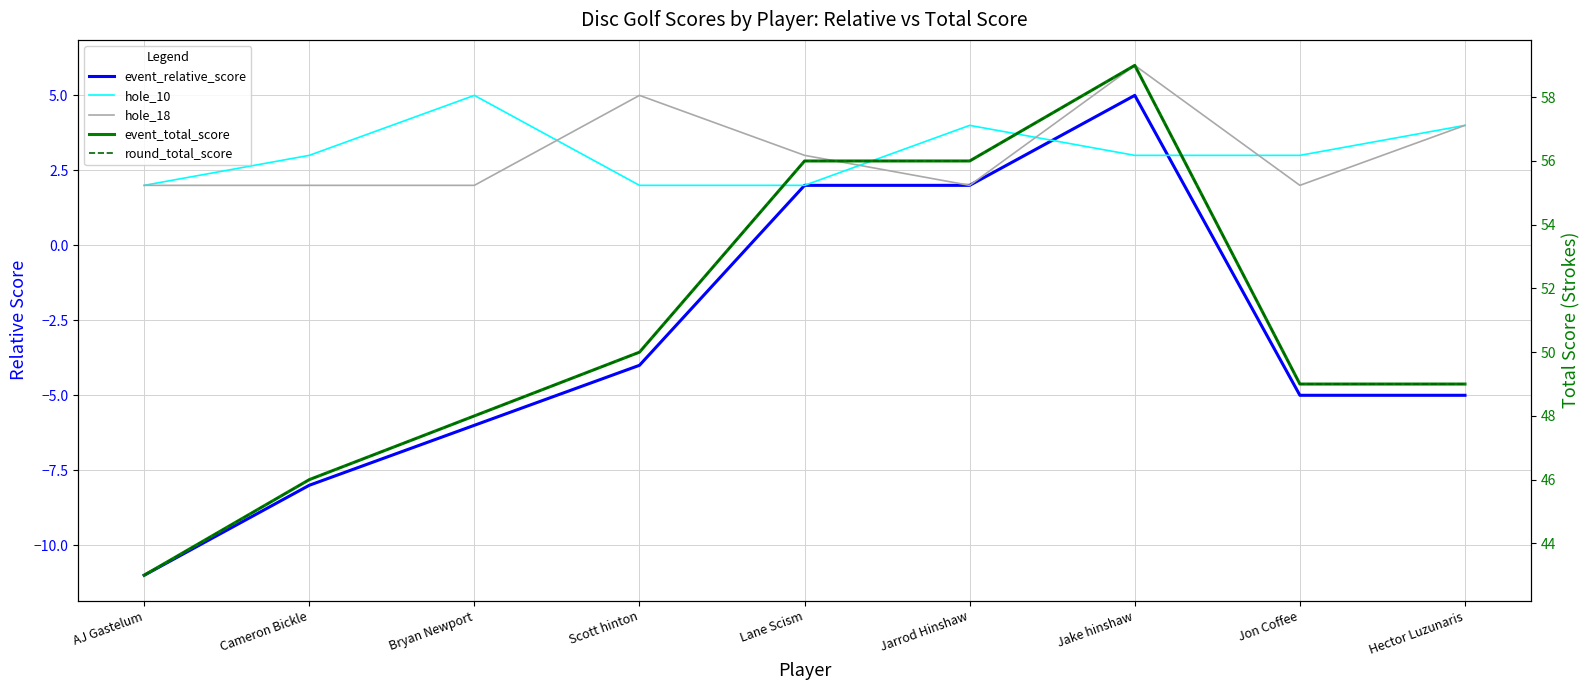

Between Jake hinshaw and Jon Coffee, which series saw the biggest shift?

event_relative_score